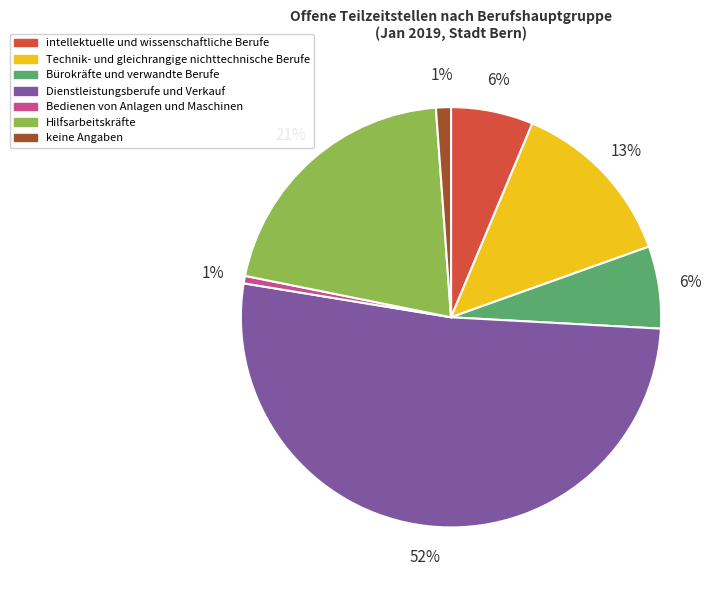

To the nearest percent, what is the average slice percentage?

14%